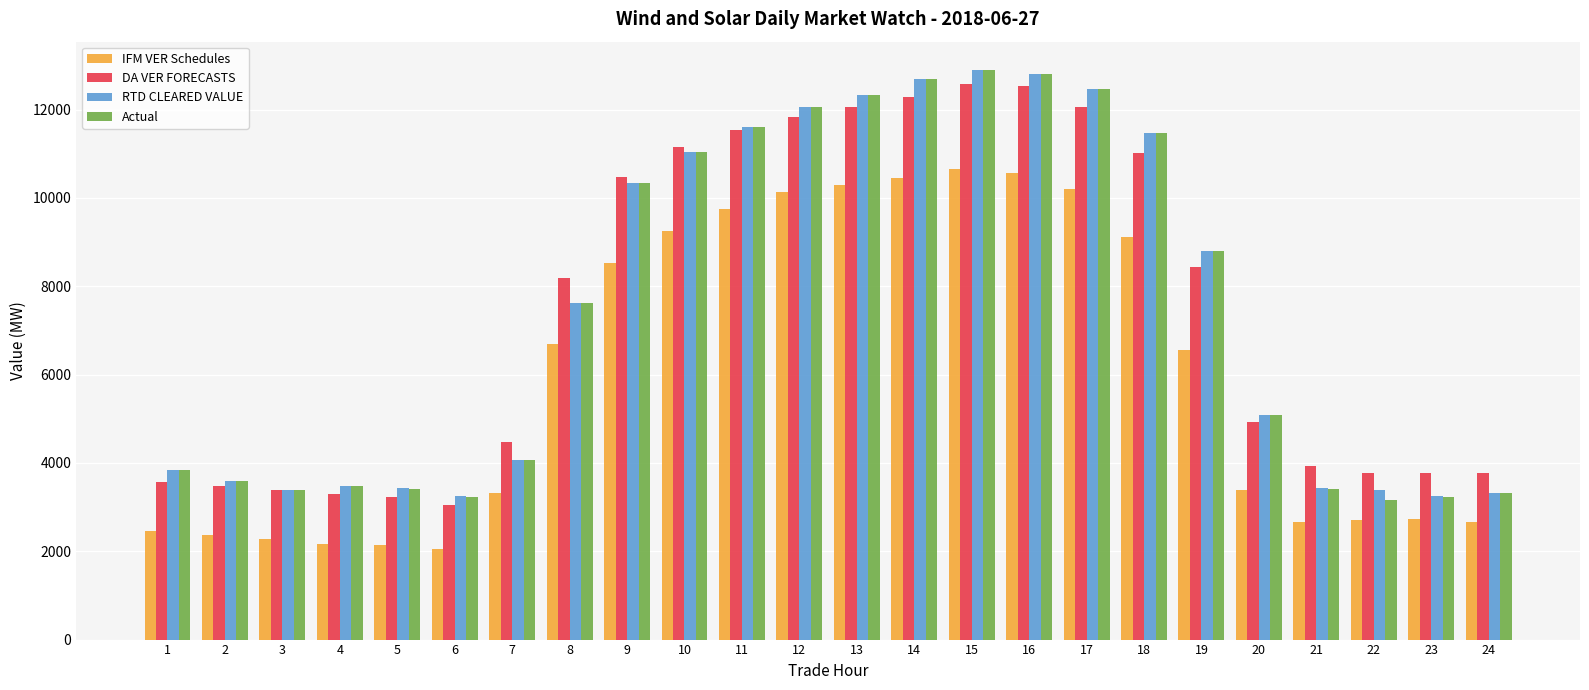

Count the number of categories in the chart.

24